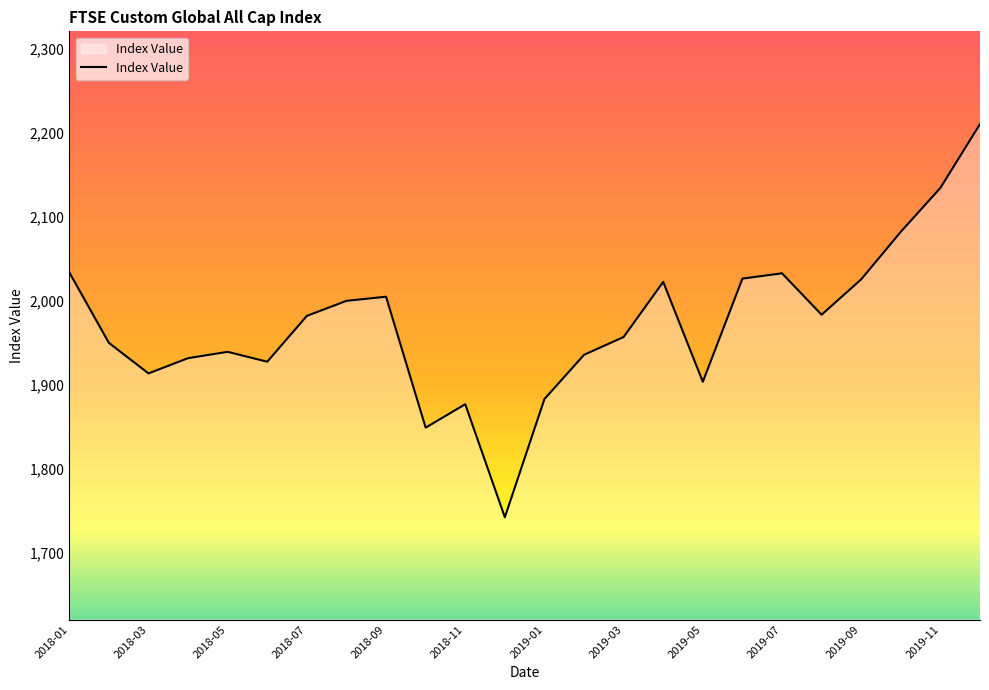

What is the greatest value displayed?

2210.8